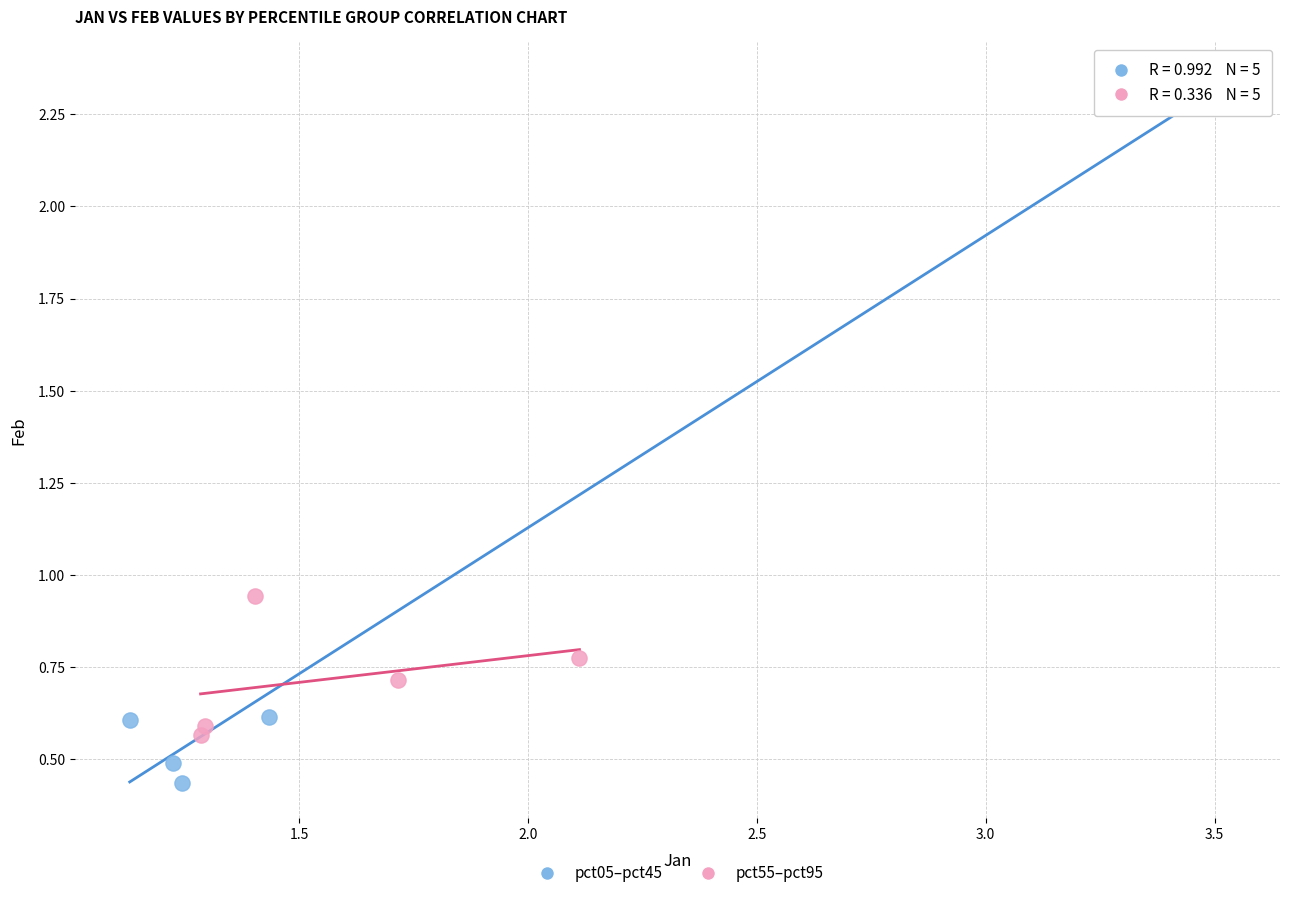

Which series contains the lowest Y value?

pct05–pct45